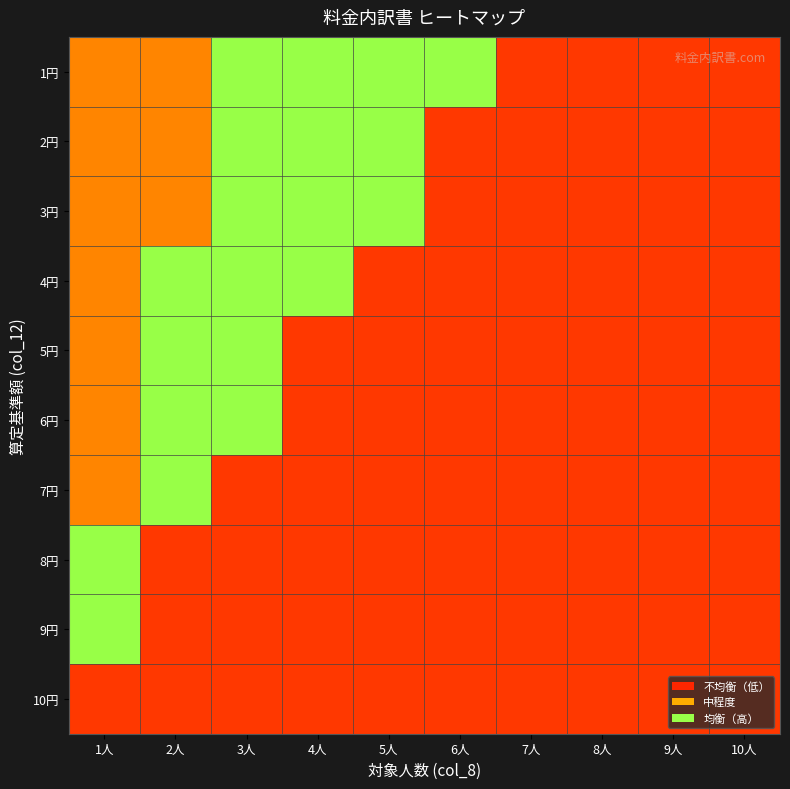

What is the total value across all series at 8人?

1.5